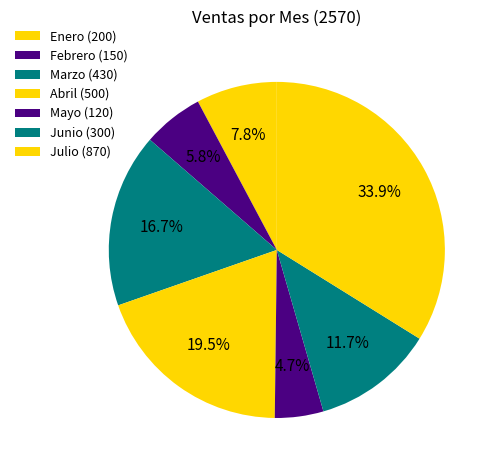

Between Mayo and Junio, which is larger?

Junio